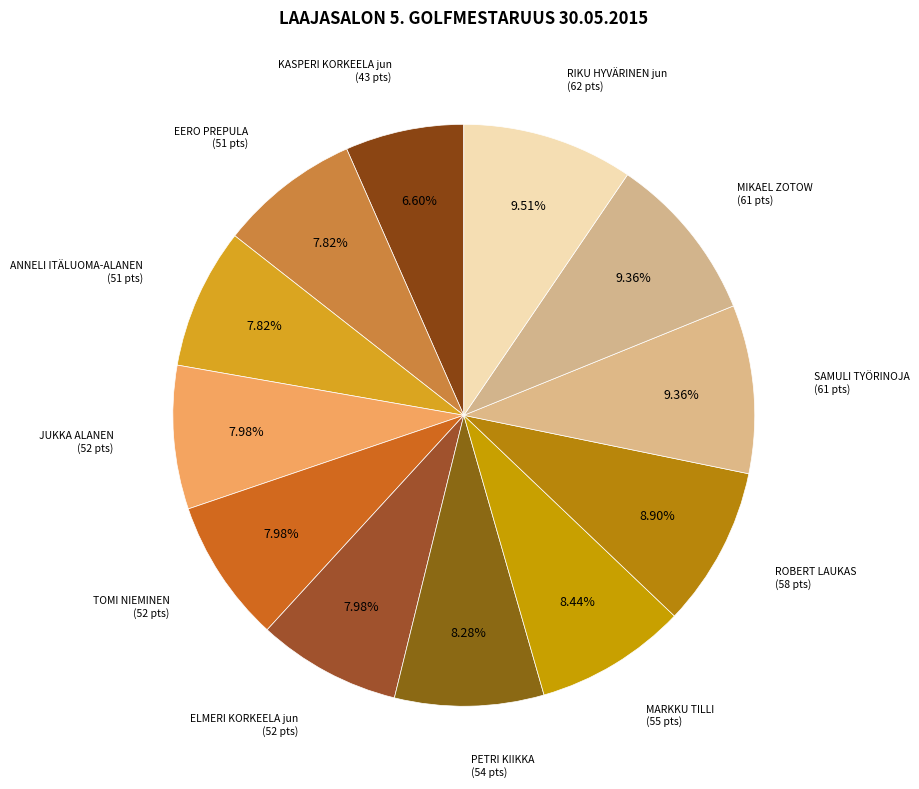

Count the number of slices in the pie.

12